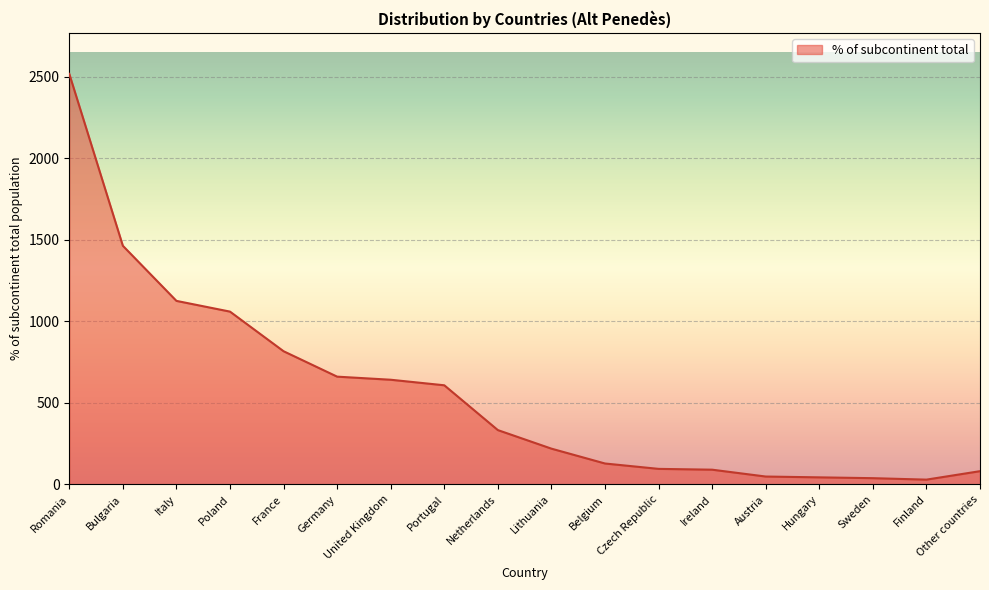

What is the change in value from Romania to United Kingdom?

-1877.0